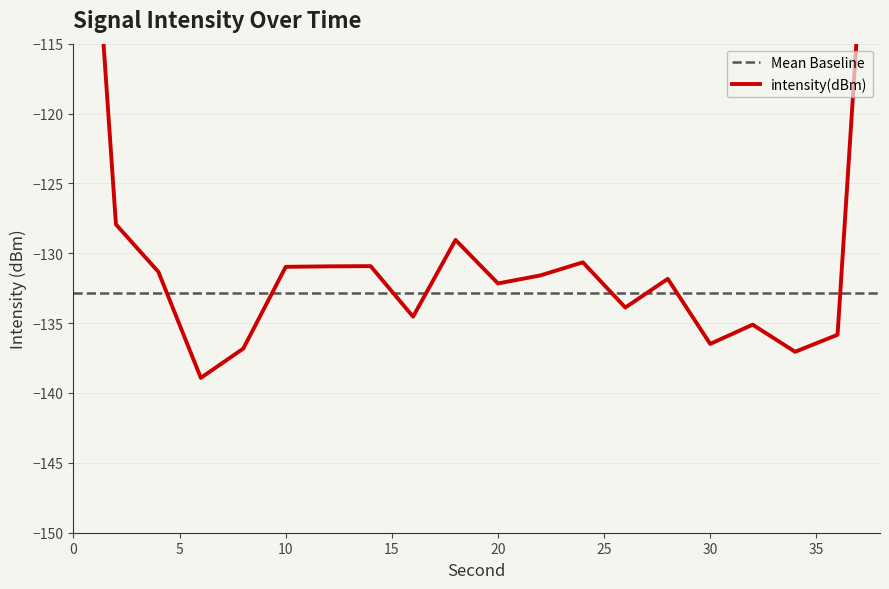

What is the minimum value shown in the chart?

-138.9